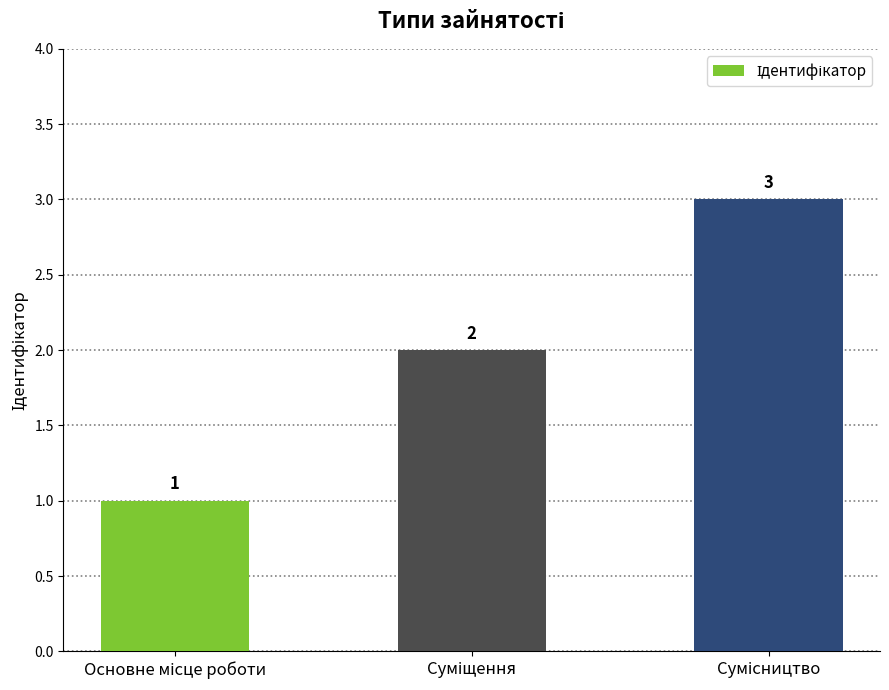

What is the greatest value displayed?

3